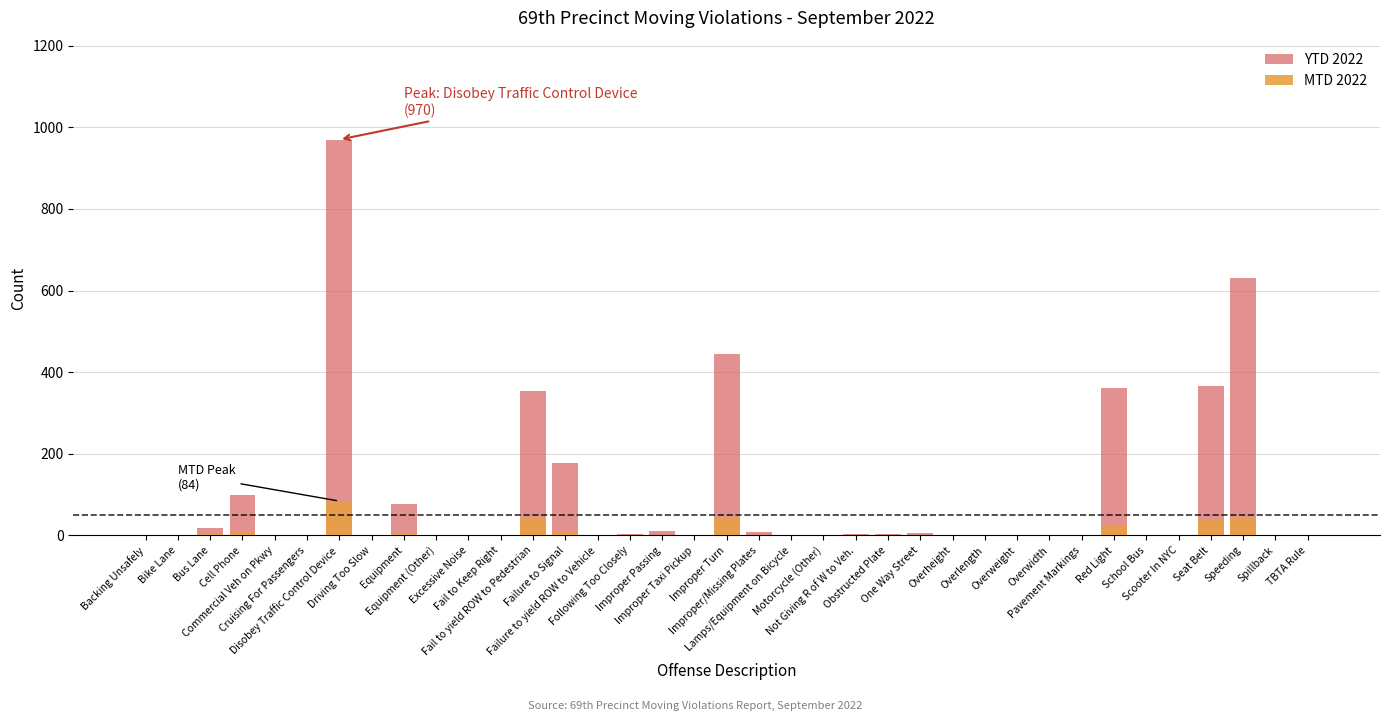

How many bars are there in each group?

2